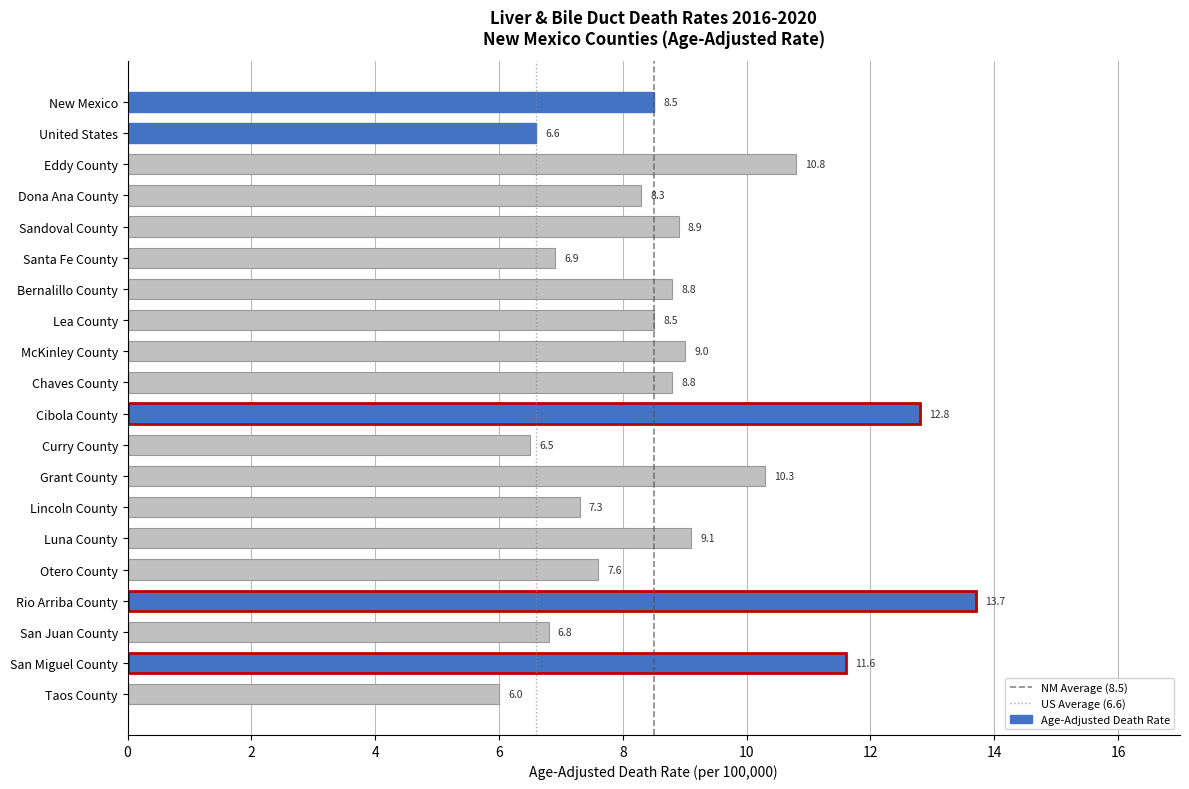

How many data points are less than 8?

7